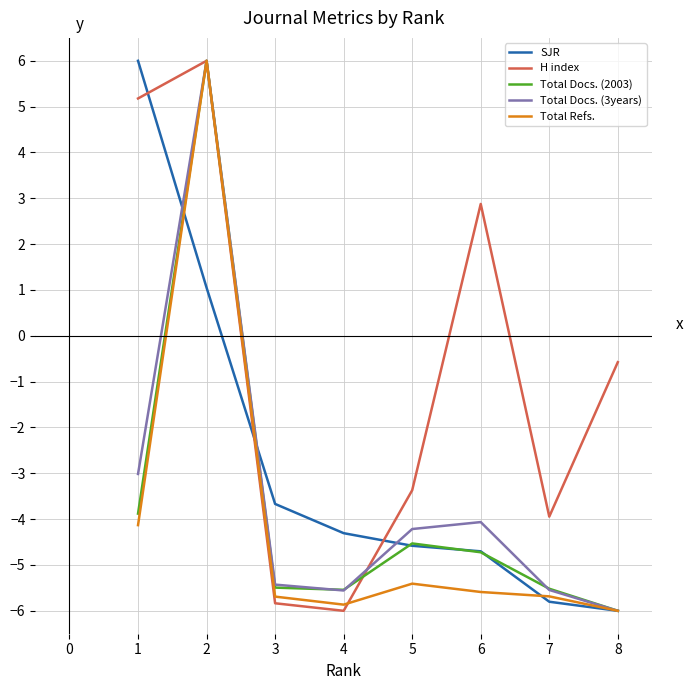

True or false: Total Docs. (3years) has a value of -5.1 at 1.

False